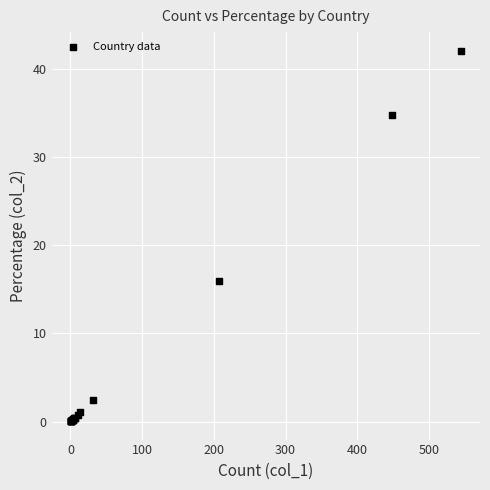

What Y value in the scatter plot is closest to 21?

16.0